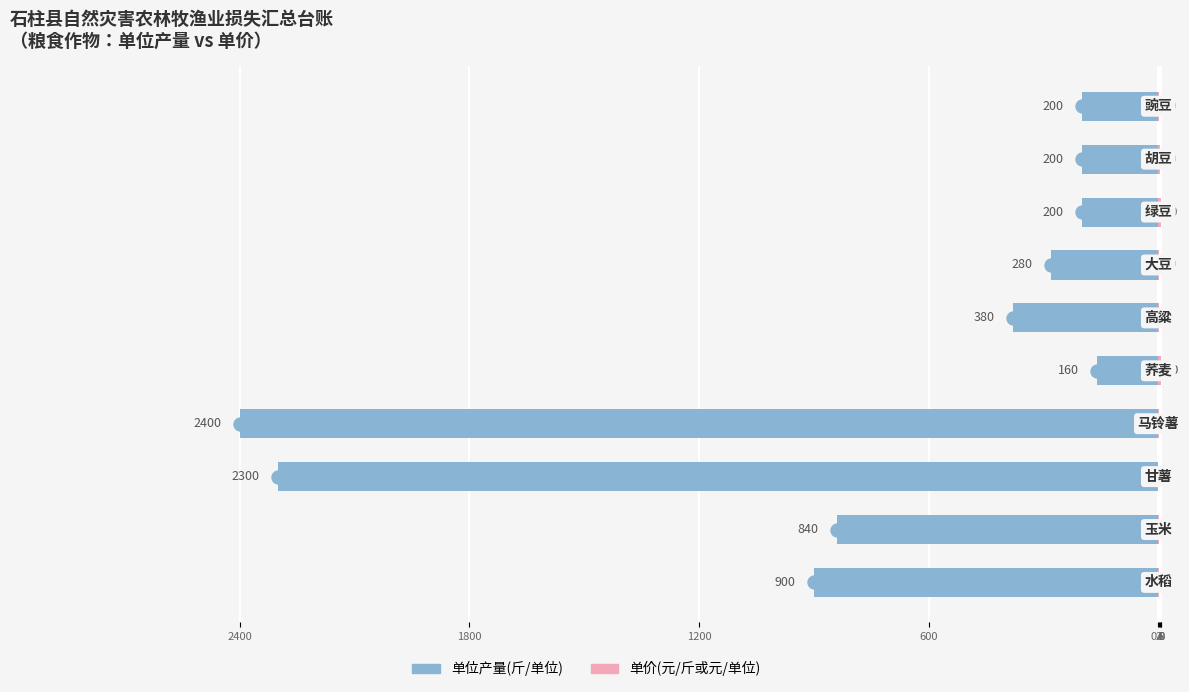

How many groups of bars are there?

10